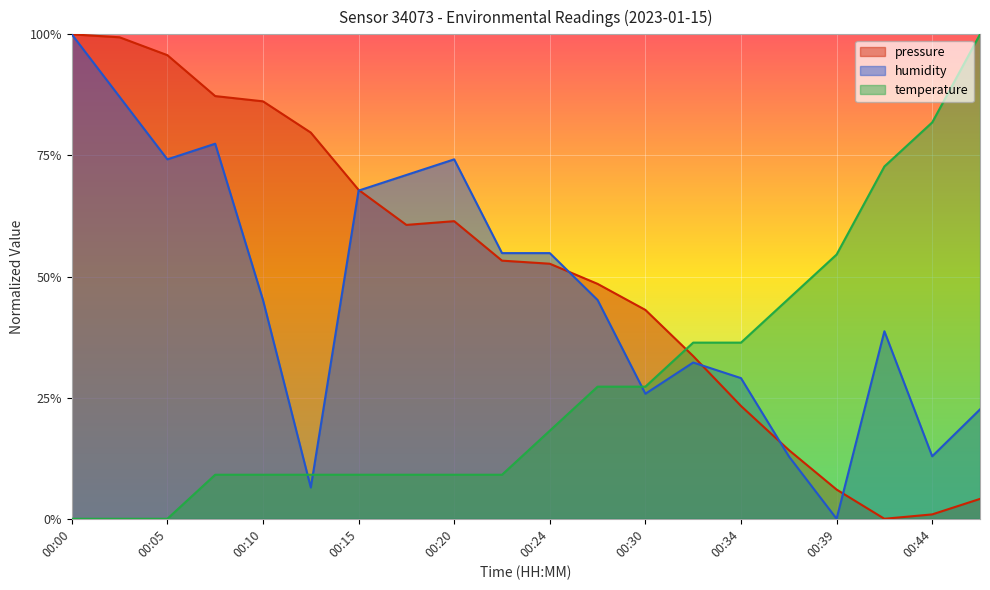

The value of humidity at 00:27 is 0.5. True or false?

True